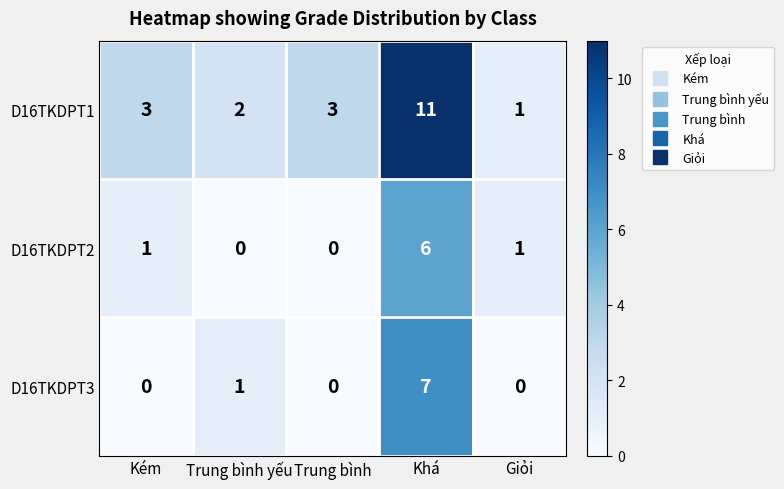

What is the average value of the D16TKDPT1 series?

4